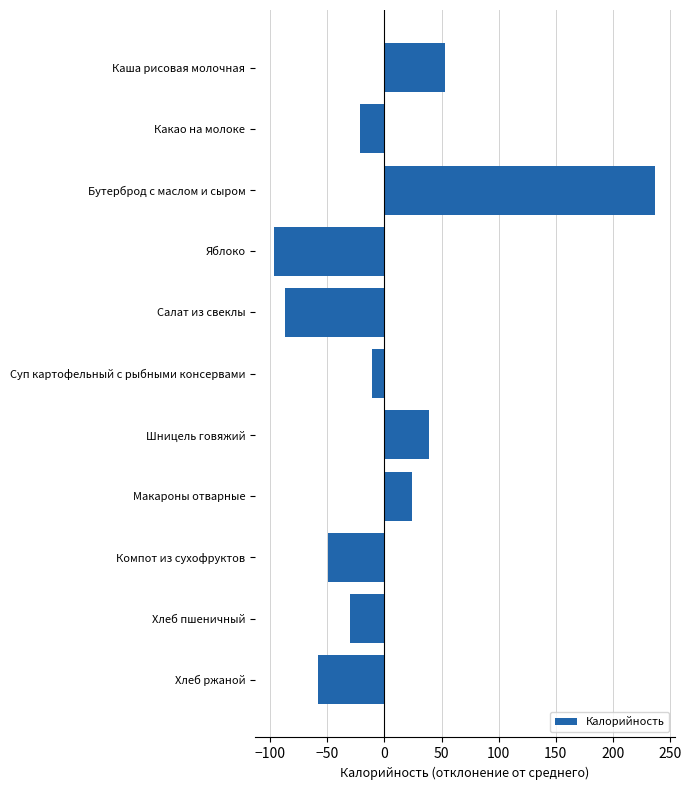

List the labels in order of value, largest first.

Бутерброд с маслом и сыром, Каша рисовая молочная, Шницель говяжий, Макароны отварные, Суп картофельный с рыбными консервами, Какао на молоке, Хлеб пшеничный, Компот из сухофруктов, Хлеб ржаной, Салат из свеклы, Яблоко